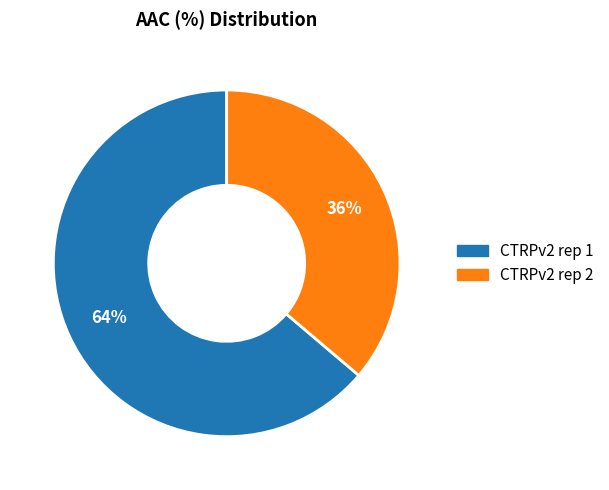

To the nearest percent, what is the combined percentage of CTRPv2 rep 1 and CTRPv2 rep 2?

100%